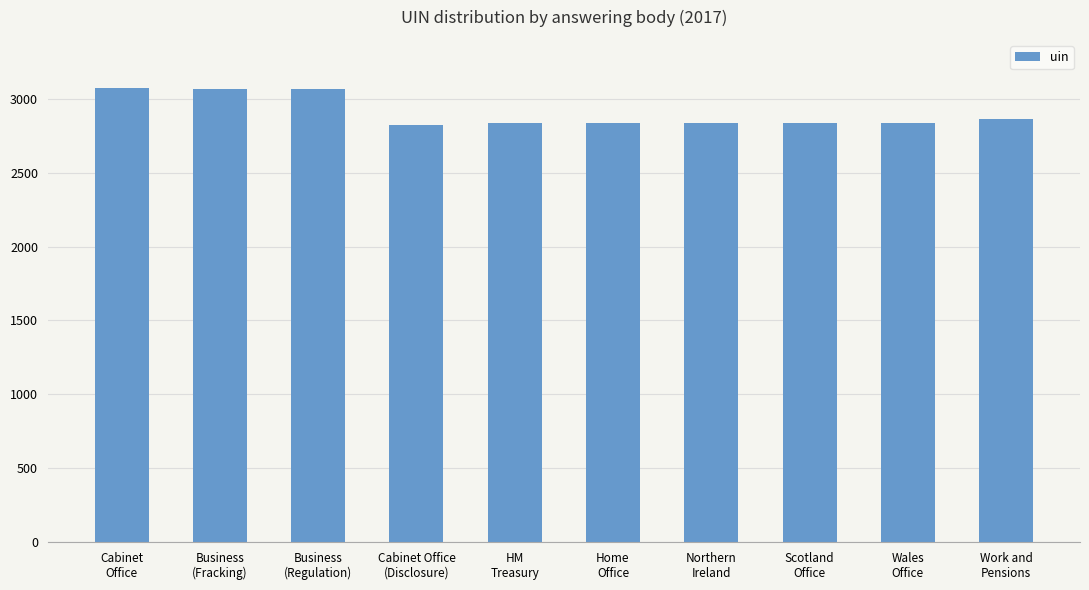

Where does the data first go above 2840?

Cabinet
Office